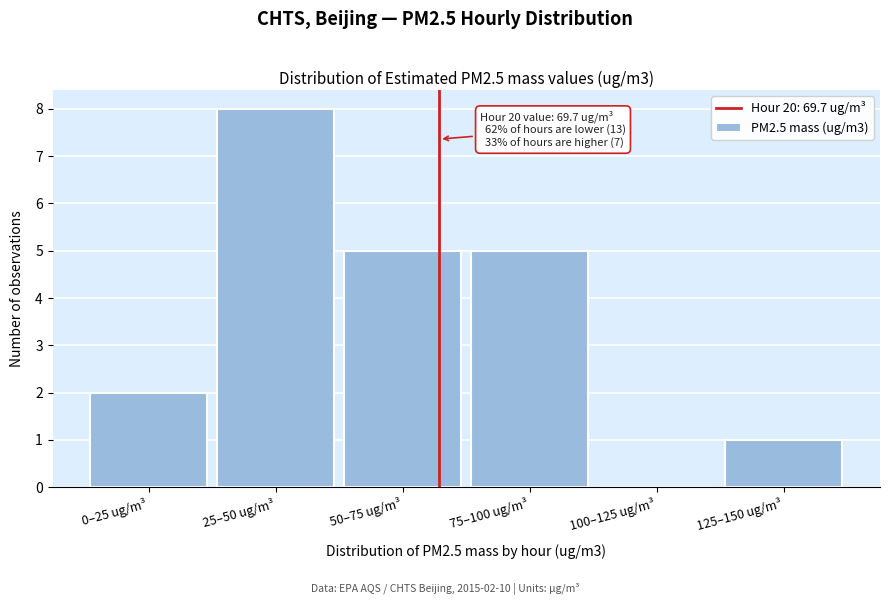

Reading right to left, extract all data points from this chart.

125–150 ug/m³=1	100–125 ug/m³=0	75–100 ug/m³=5	50–75 ug/m³=5	25–50 ug/m³=8	0–25 ug/m³=2